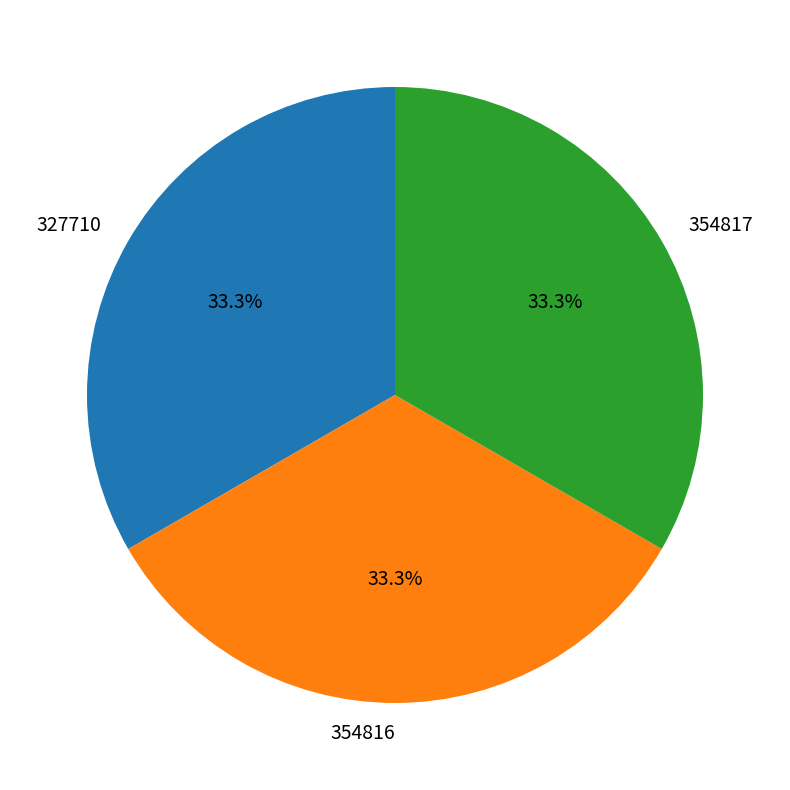

Does 354817 account for over 50% of the chart?

No